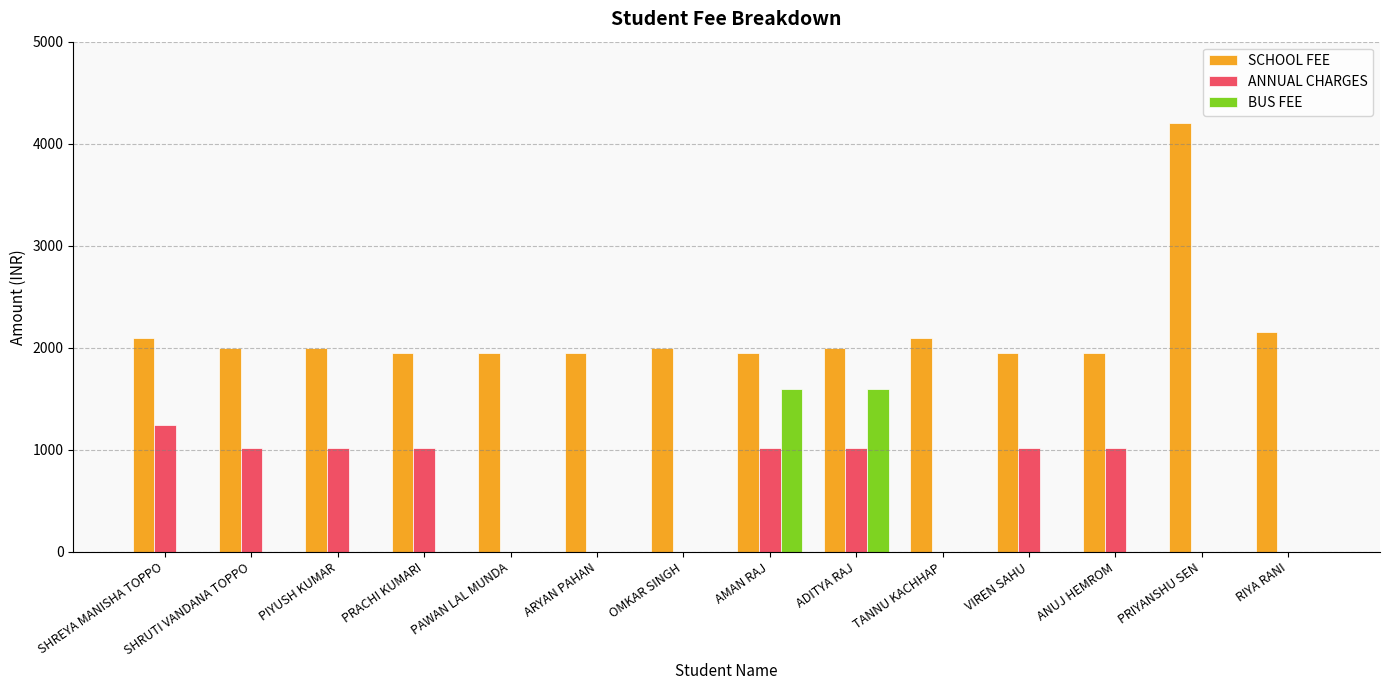

True or false: BUS FEE has a value of 943 at ARYAN PAHAN.

False